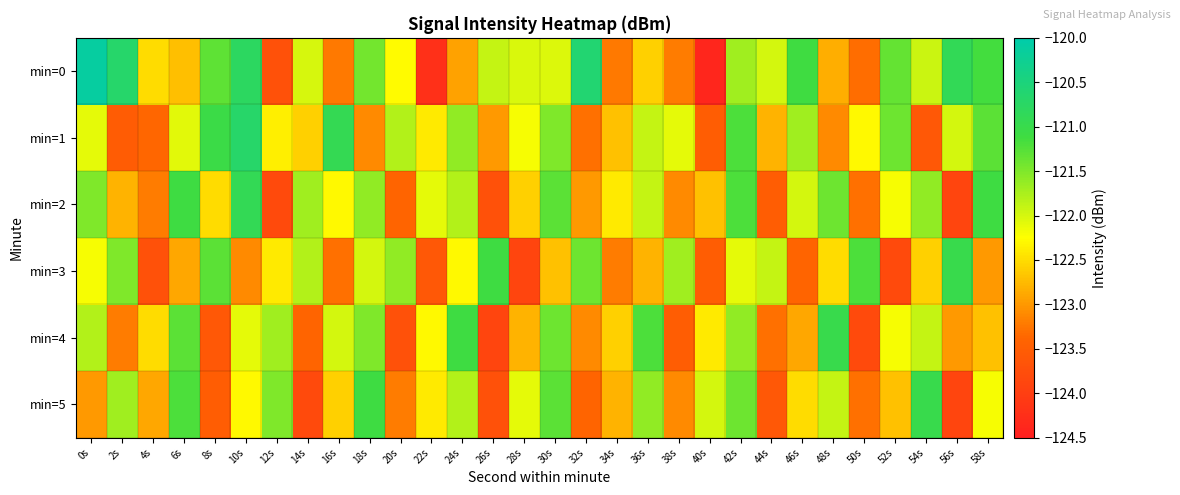

Rank the series at 44s from lowest to highest value.

min=5, min=2, min=4, min=1, min=0, min=3